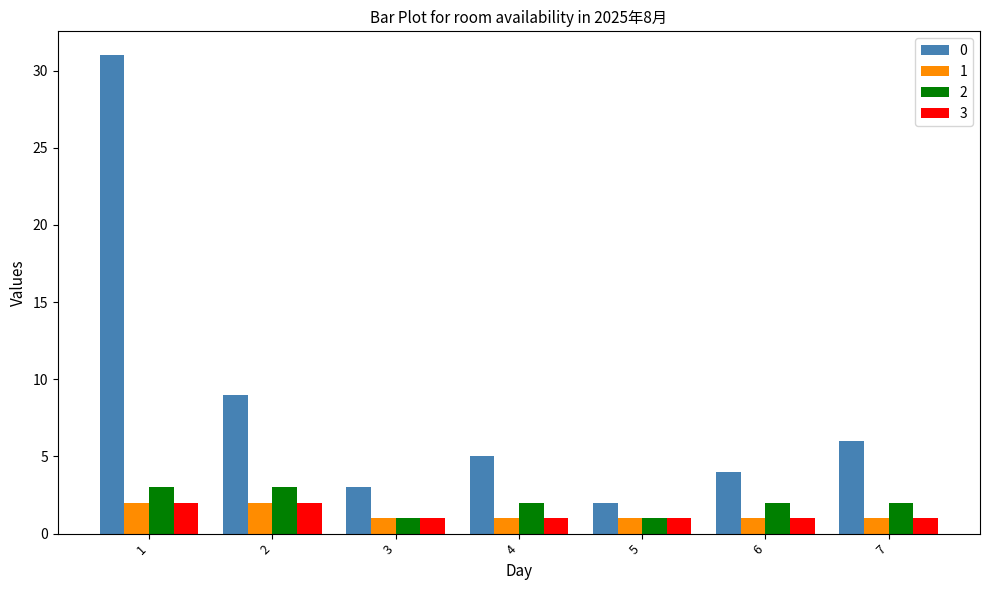

Does the chart contain any negative values?

No